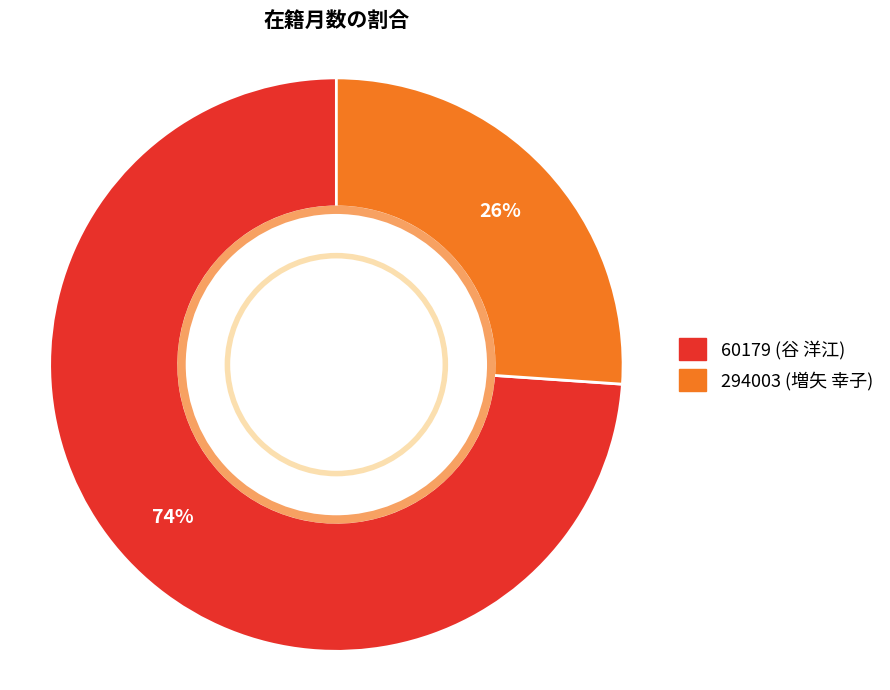

The 60179 (谷 洋江) slice represents 74% of the pie. True or false?

True